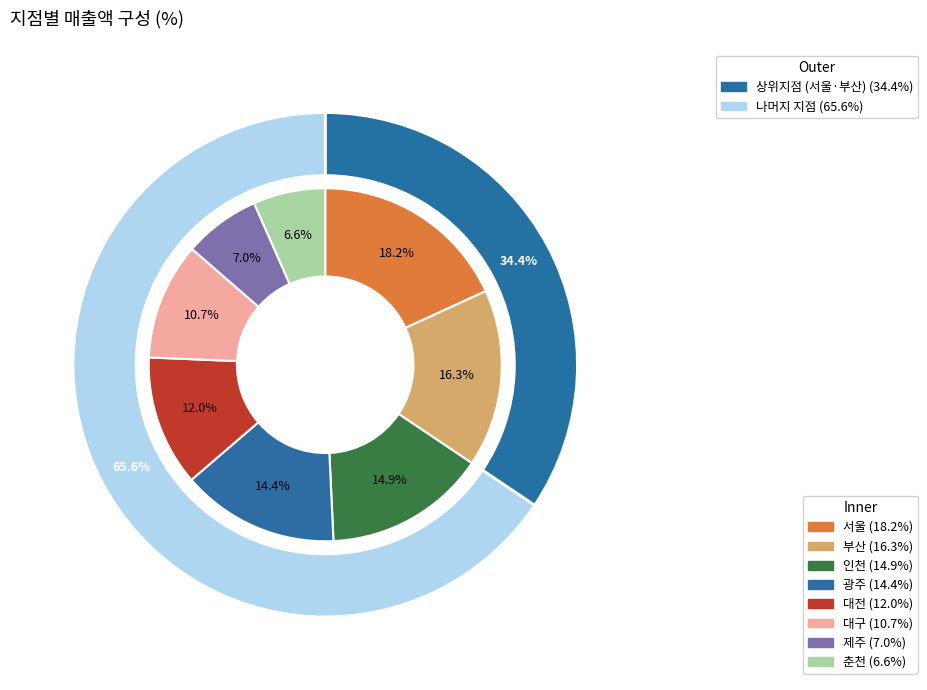

What is the largest slice in the pie chart?

서울